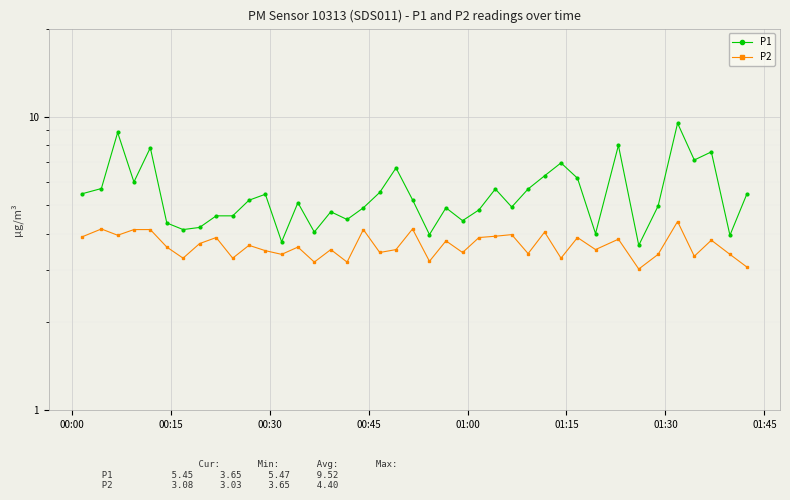

What is the maximum value for P1?

9.5